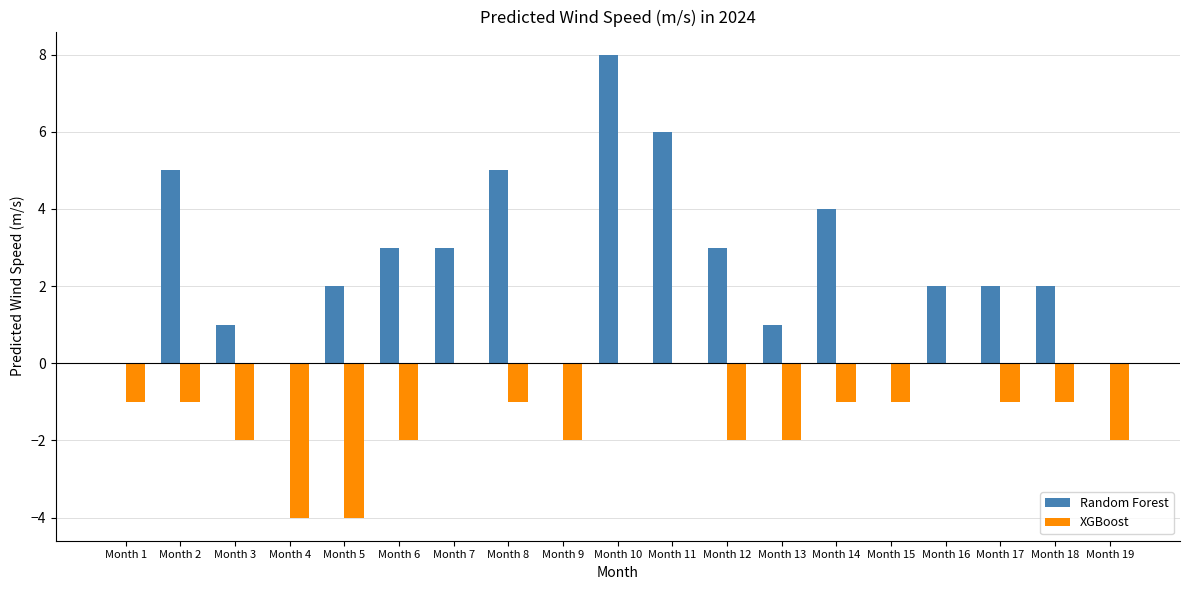

Which series has the largest range (max minus min)?

Random Forest